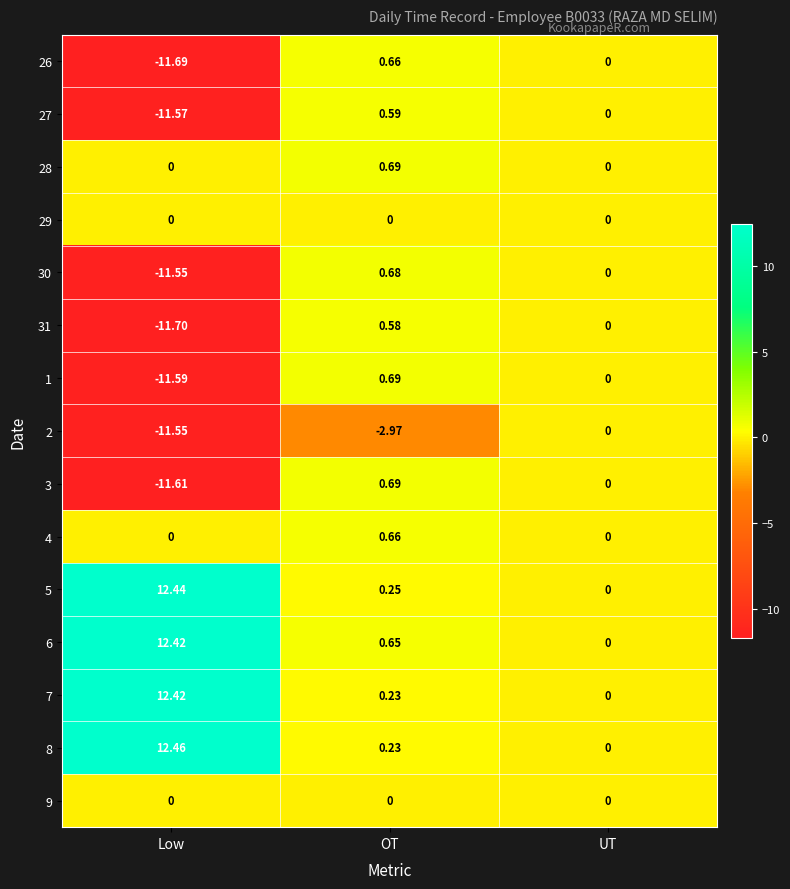

Which category has the lowest value across all series?

Low